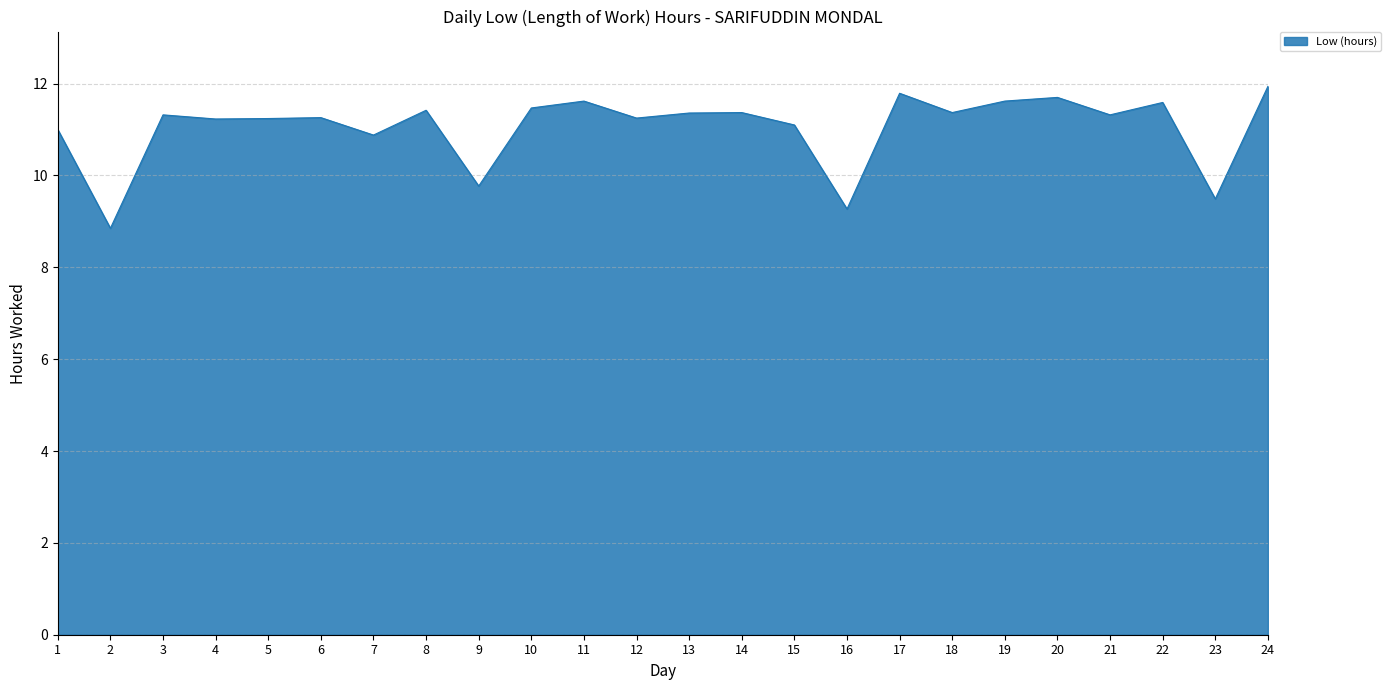

What is the greatest value displayed?

11.9